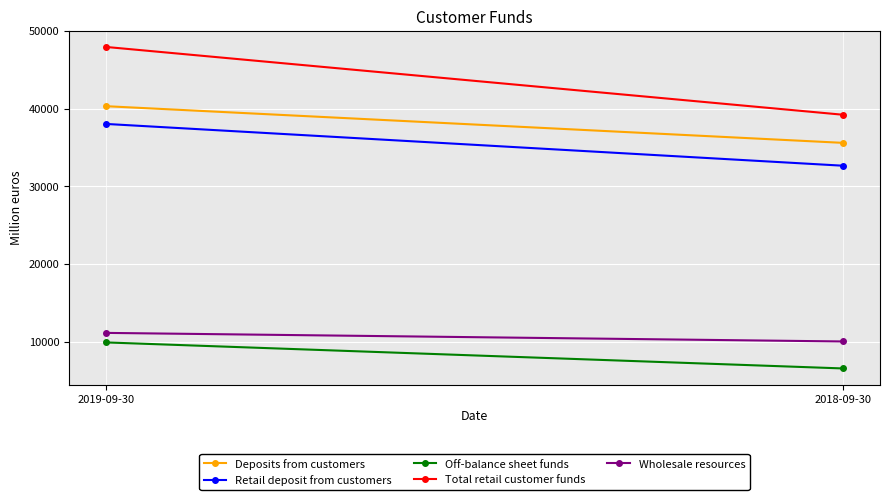

True or false: Deposits from customers has a value of 25697 at 2019-09-30.

False